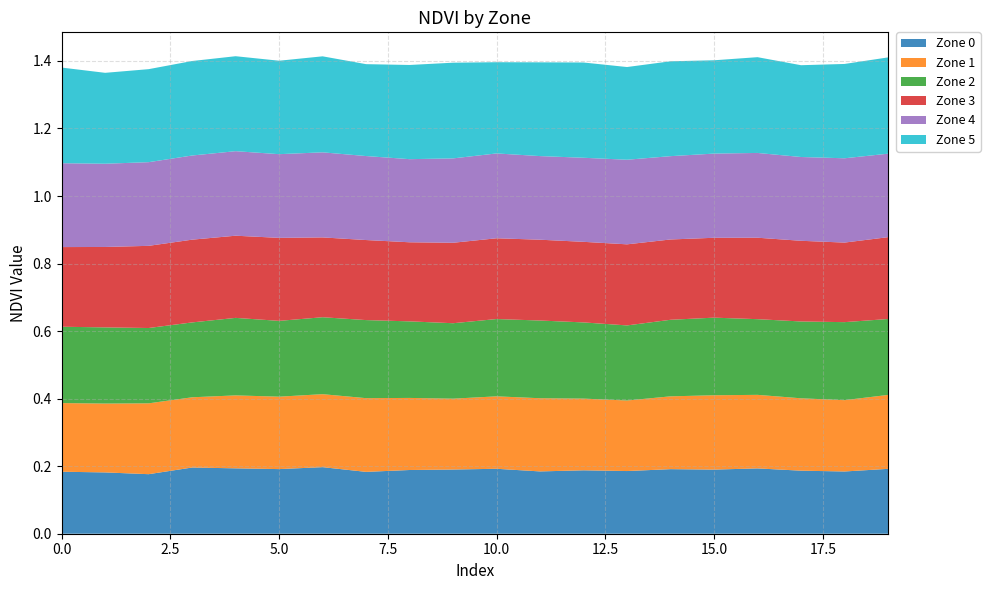

Reading right to left, extract all data points from this chart.

Zone 0: 0.2	0.2	0.2	0.2	0.2	0.2	0.2	0.2	0.2	0.2	0.2	0.2	0.2	0.2	0.2	0.2	0.2	0.2	0.2	0.2
Zone 1: 0.2	0.2	0.2	0.2	0.2	0.2	0.2	0.2	0.2	0.2	0.2	0.2	0.2	0.2	0.2	0.2	0.2	0.2	0.2	0.2
Zone 2: 0.2	0.2	0.2	0.2	0.2	0.2	0.2	0.2	0.2	0.2	0.2	0.2	0.2	0.2	0.2	0.2	0.2	0.2	0.2	0.2
Zone 3: 0.2	0.2	0.2	0.2	0.2	0.2	0.2	0.2	0.2	0.2	0.2	0.2	0.2	0.2	0.2	0.2	0.2	0.2	0.2	0.2
Zone 4: 0.2	0.2	0.2	0.3	0.2	0.2	0.3	0.2	0.2	0.3	0.2	0.2	0.2	0.3	0.2	0.3	0.2	0.2	0.2	0.2
Zone 5: 0.3	0.3	0.3	0.3	0.3	0.3	0.3	0.3	0.3	0.3	0.3	0.3	0.3	0.3	0.3	0.3	0.3	0.3	0.3	0.3